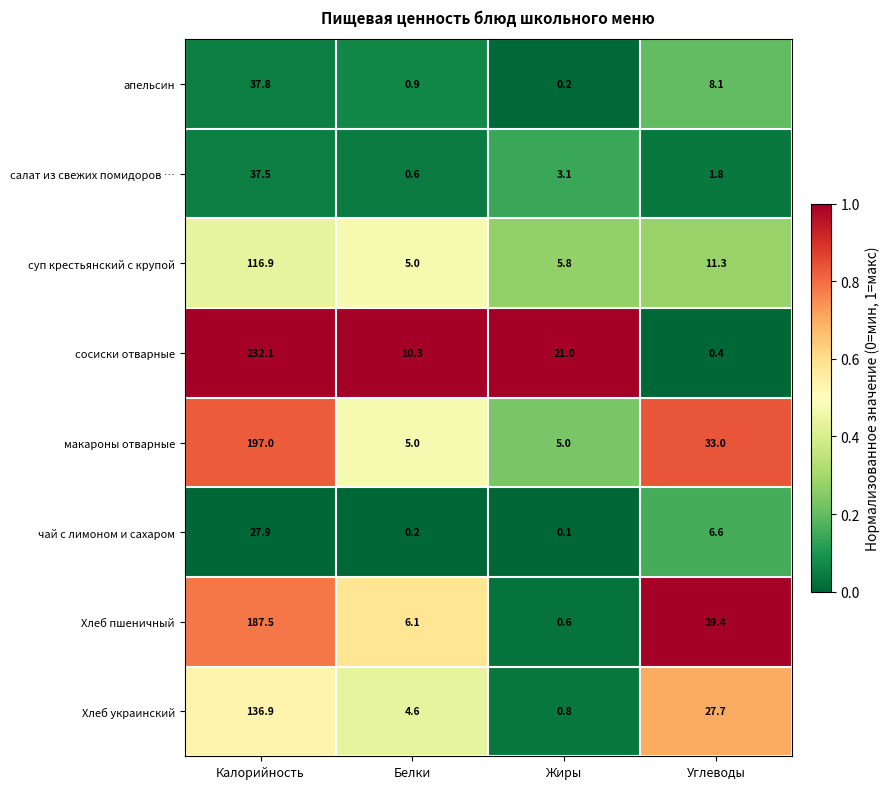

What is the average value of the апельсин series?

11.8